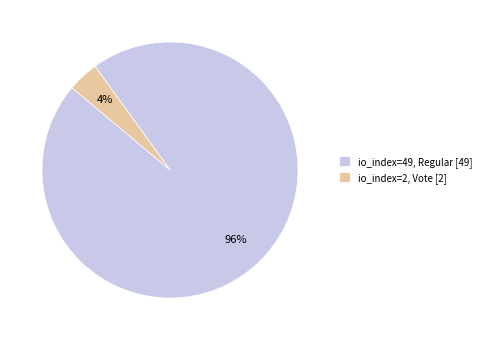

To the nearest percent, what percentage of the pie is io_index=49, Regular [49]?

96%